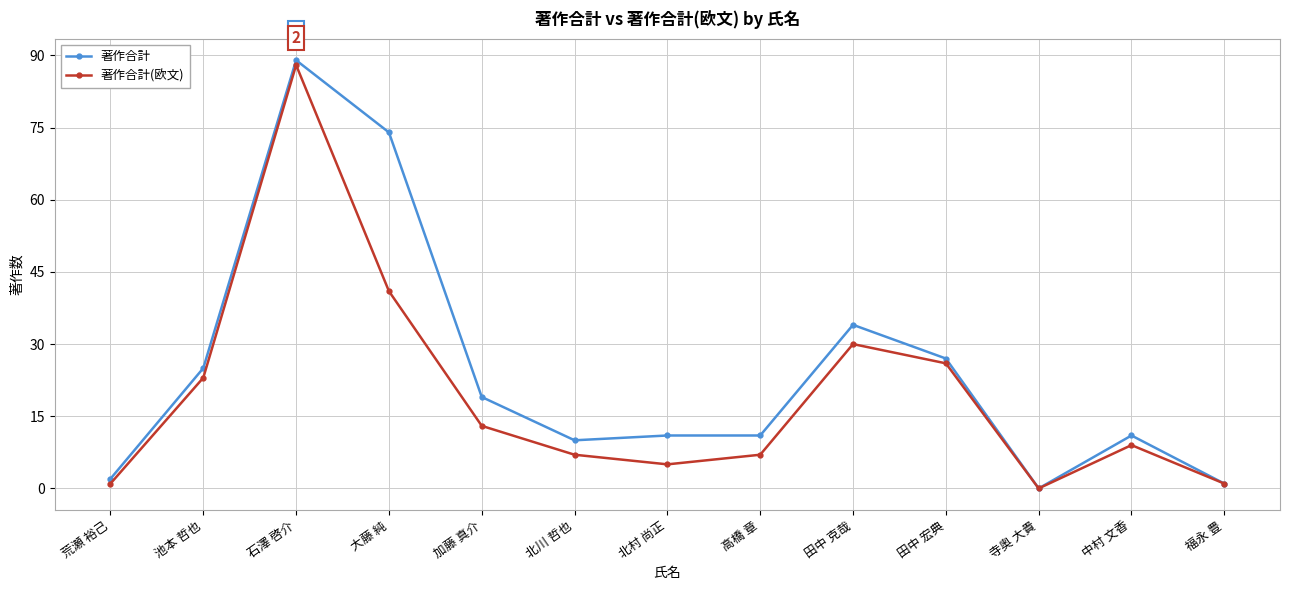

True or false: 著作合計 has a value of 48 at 寺奥 大貴.

False